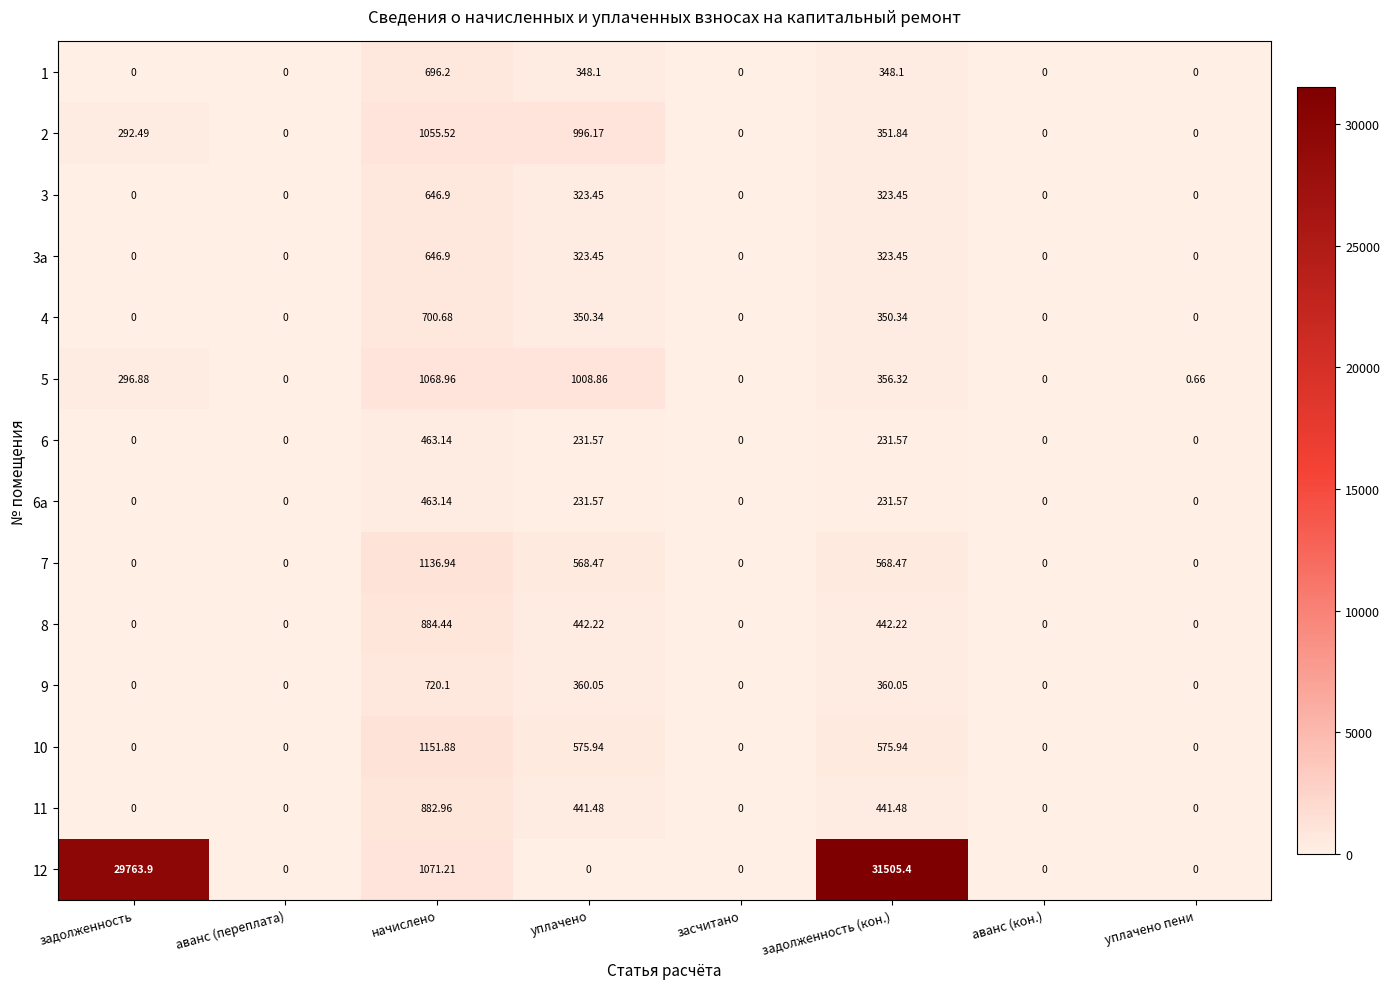

At how many categories does at least one series exceed 30489?

1